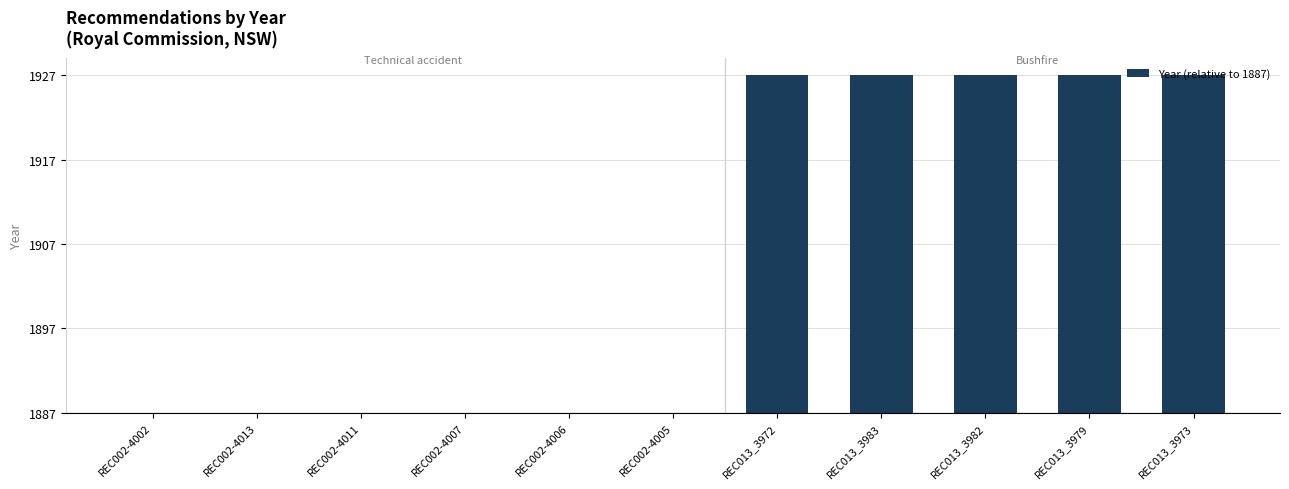

What is the change in value from REC002-4002 to REC013_3979?

+40